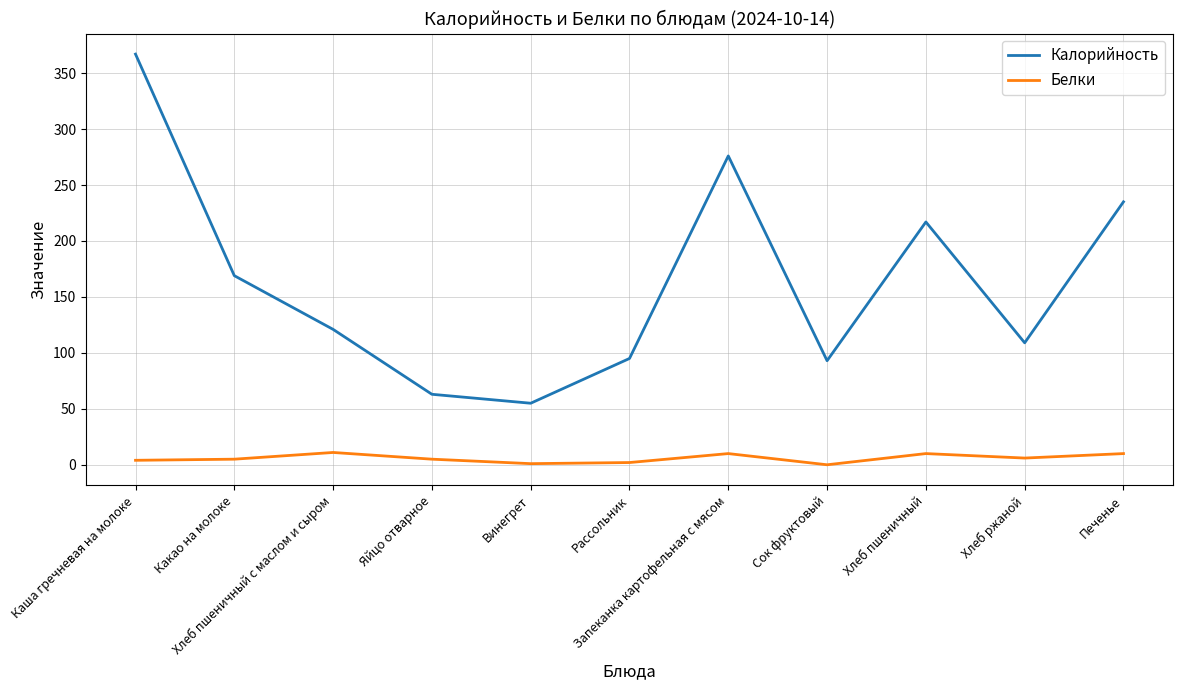

What is the total value across all series at Рассольник?

97